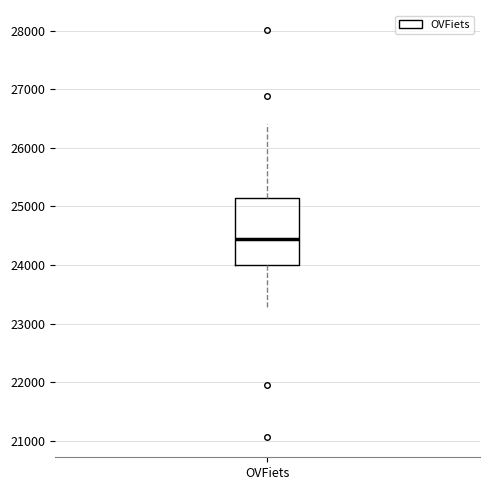

Where is the lower edge of the box for OVFiets on the y-axis? The values are not printed on the chart, so give them approximately, as read against the axis.

24000